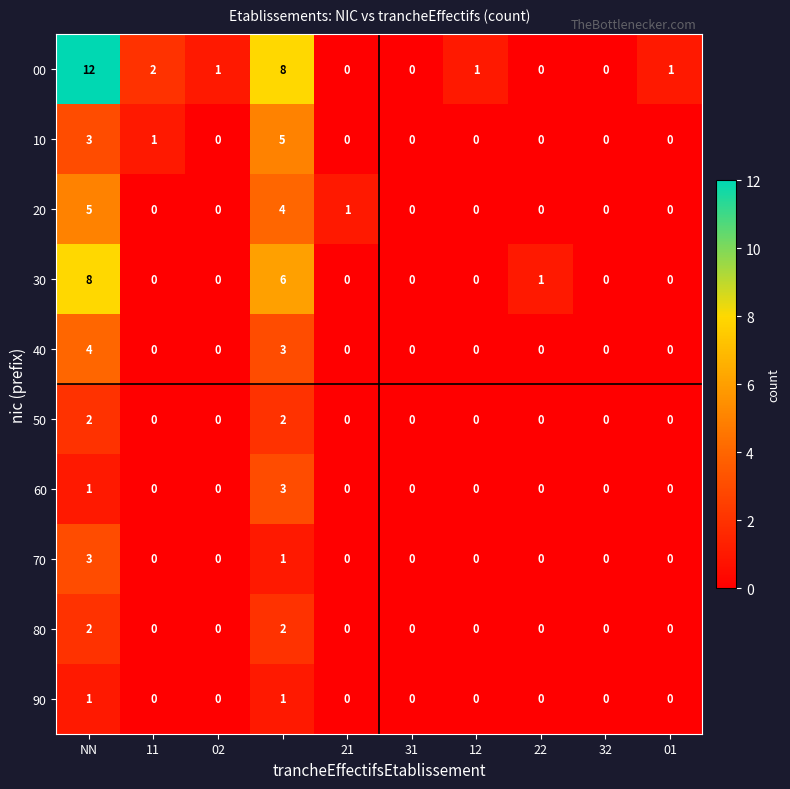

How many 50 values are between 0 and 1?

8